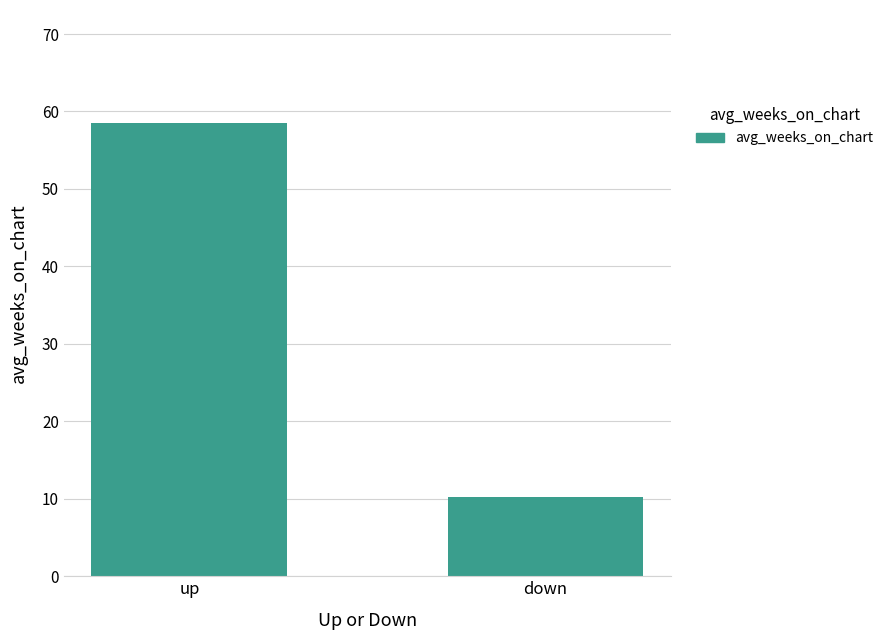

What is the change in value from up to down?

-48.2